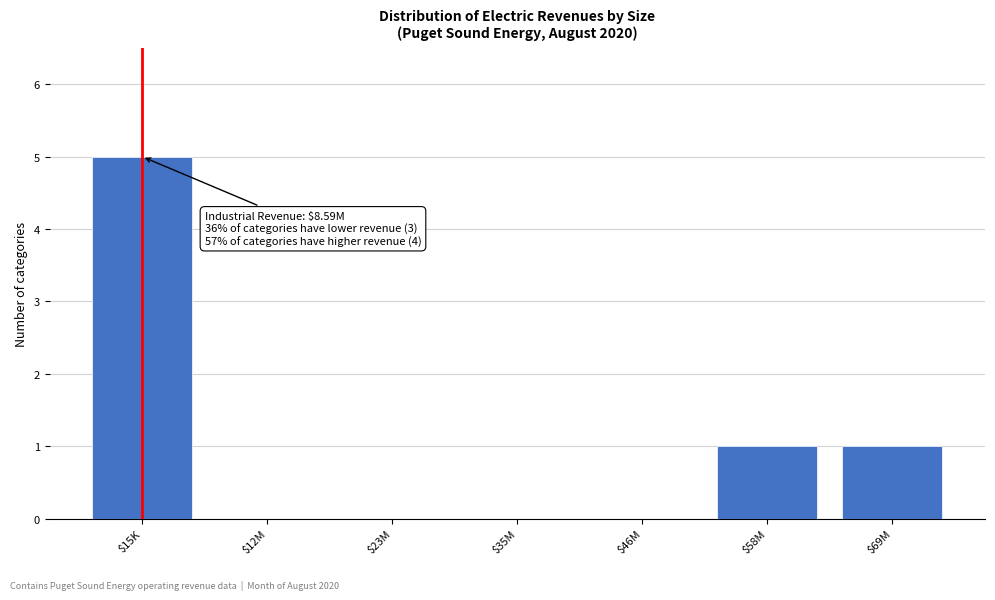

At which category does the chart reach its peak across all series?

$15K